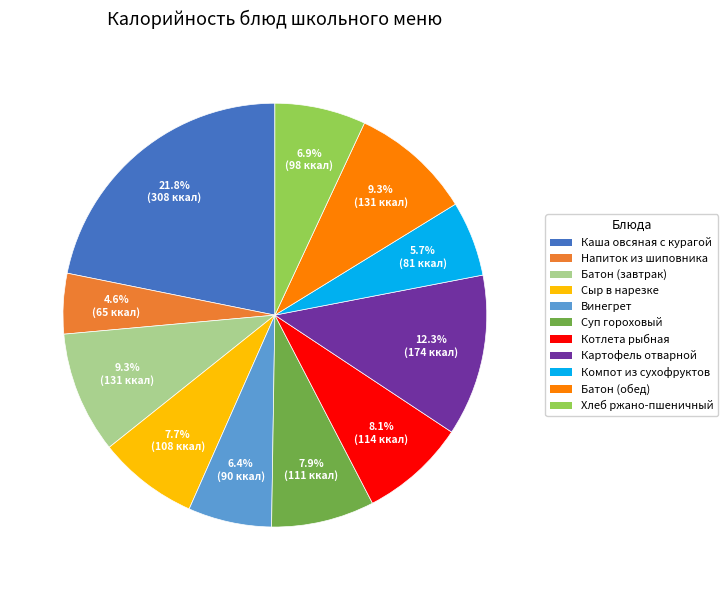

How many slices are in this pie chart?

11